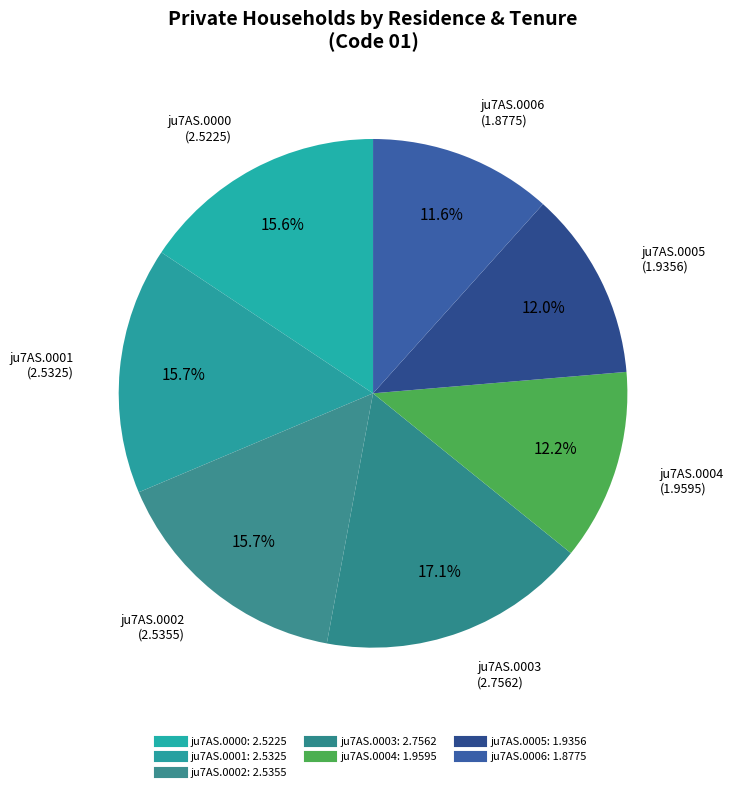

How many segments does this pie chart have?

7